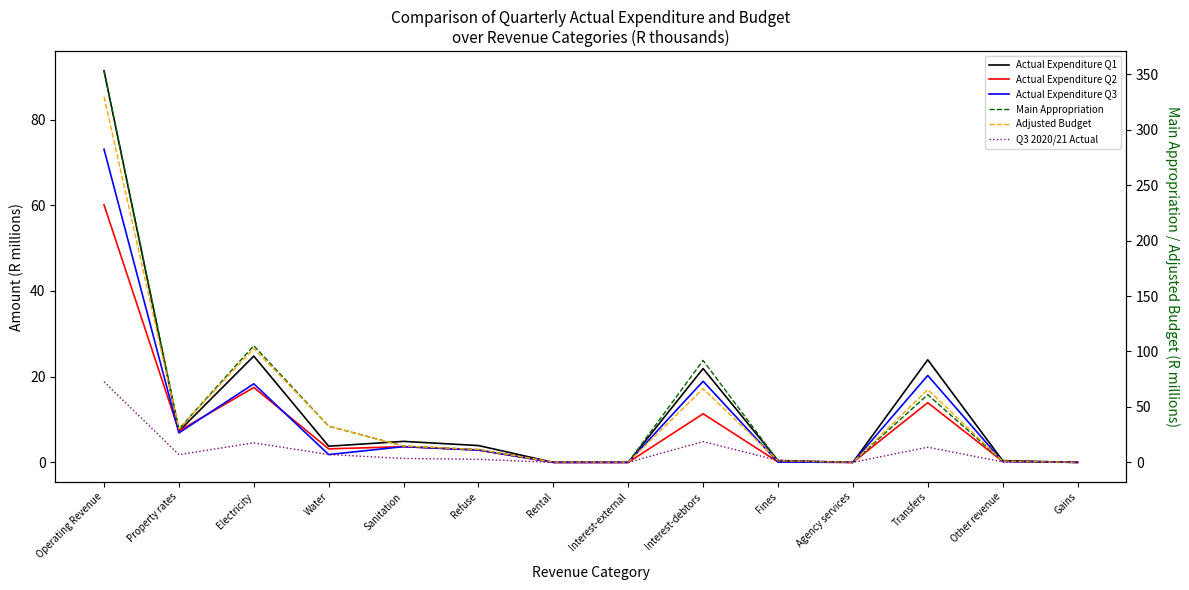

What position from the left is Interest-debtors?

9